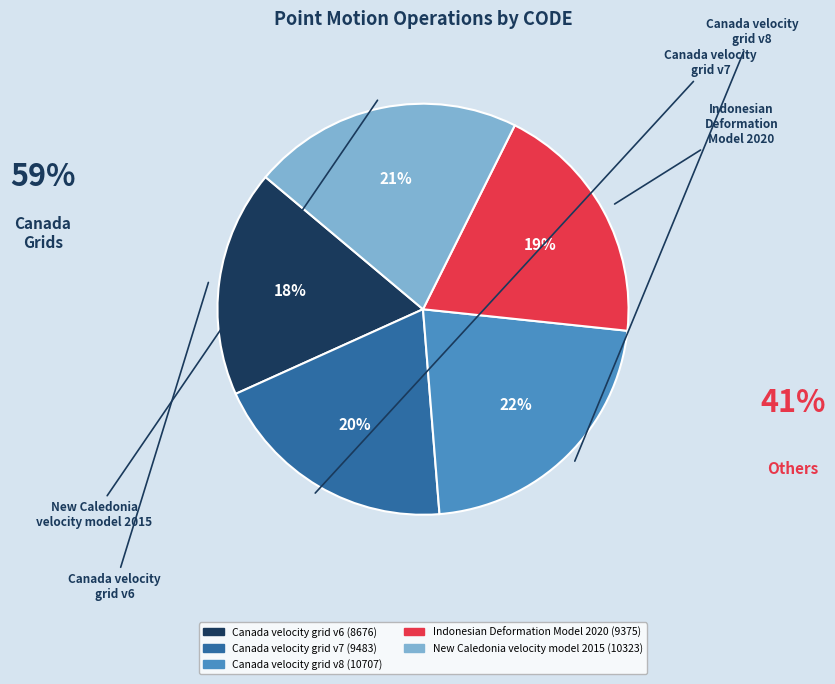

Combined, do Canada velocity grid v8 and Canada velocity grid v7 account for over 50%?

No